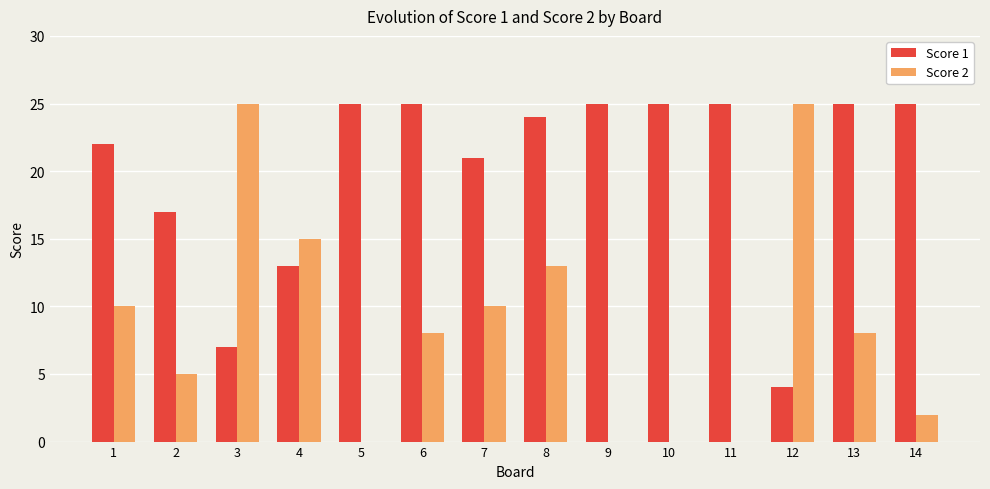

What is the sum of the Score 1 values at 1 and 6?

47